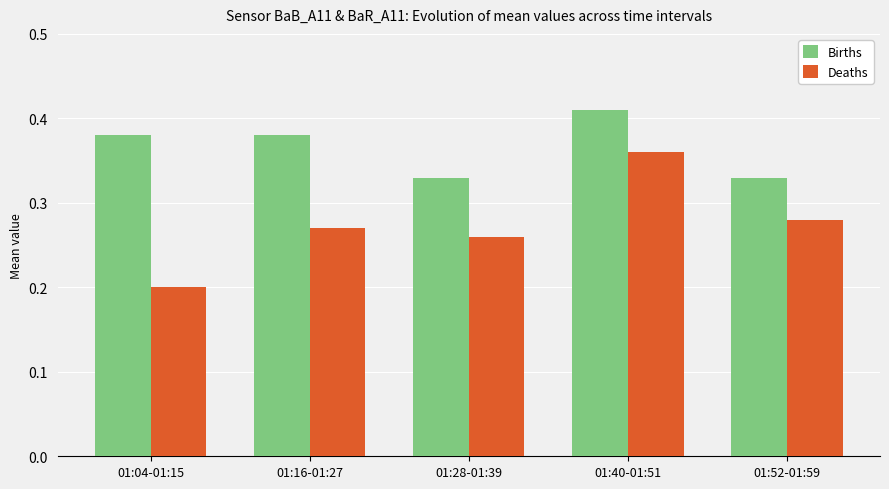

How many Births values are between 0 and 1?

5